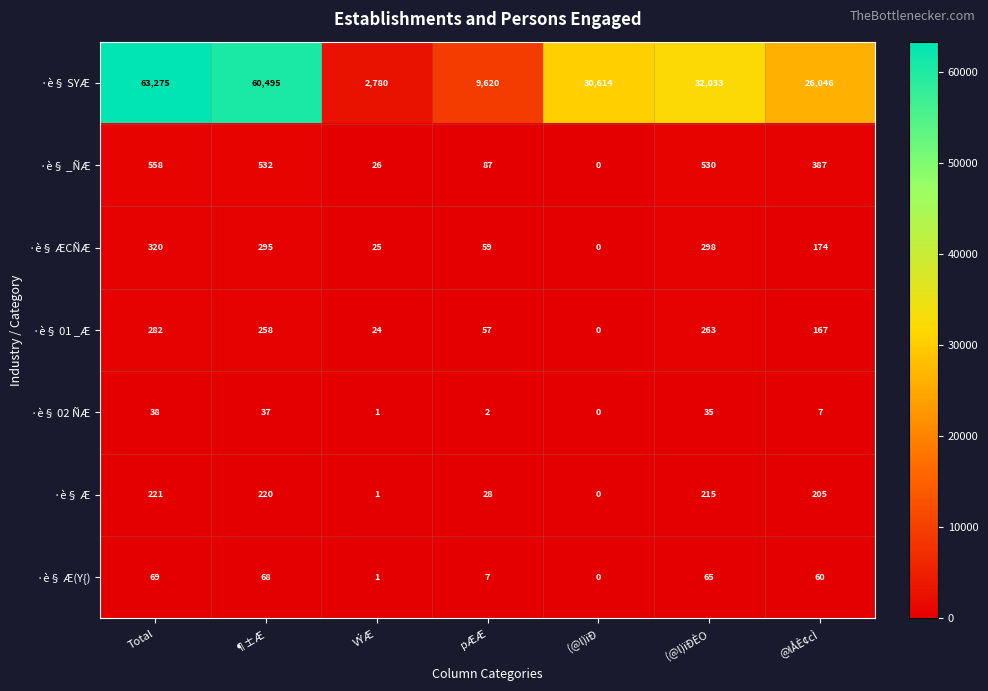

The ·è§ Æ series shows 43 at @lÅÈ¢cÌ. True or false?

False